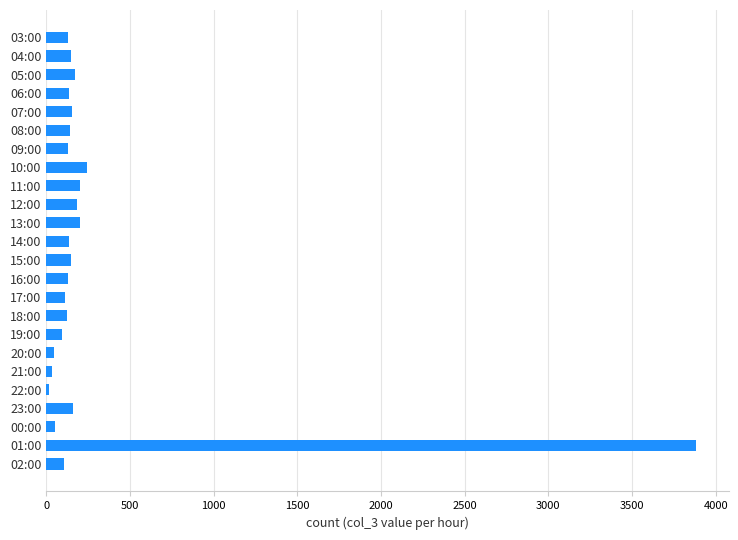

How many data points does each series have?

24